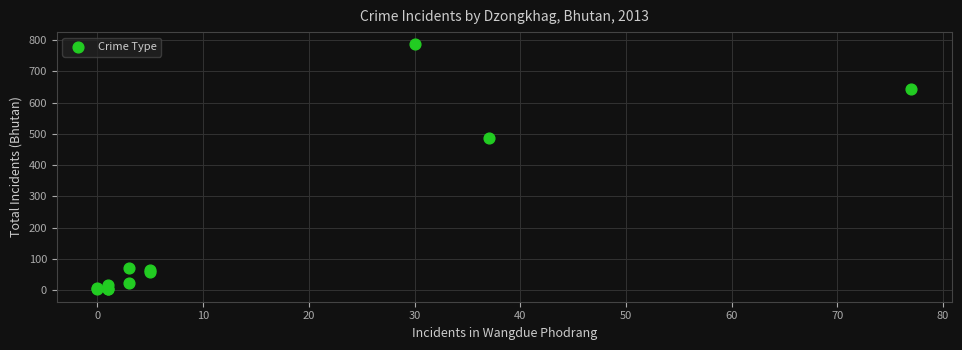

What Y value in the scatter plot is closest to 394?

486